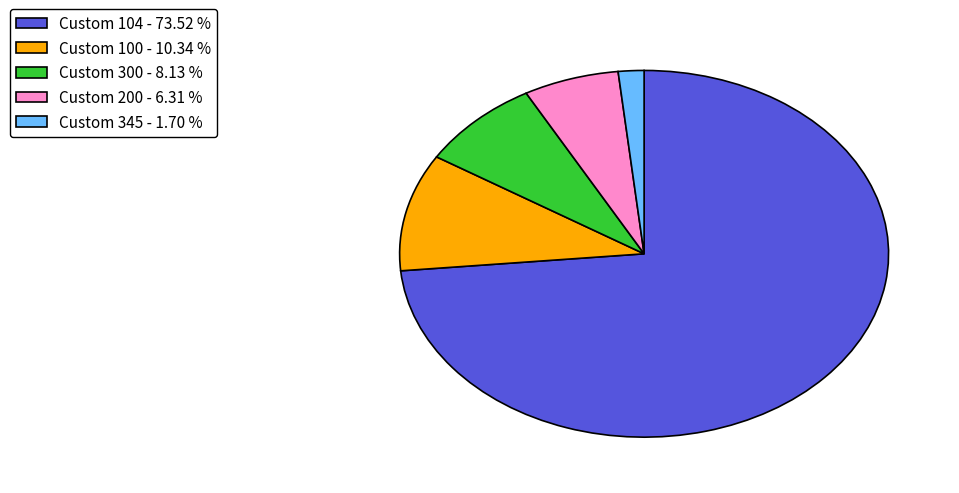

Rank the categories by value from lowest to highest.

Custom 345 - 1.70 %, Custom 200 - 6.31 %, Custom 300 - 8.13 %, Custom 100 - 10.34 %, Custom 104 - 73.52 %